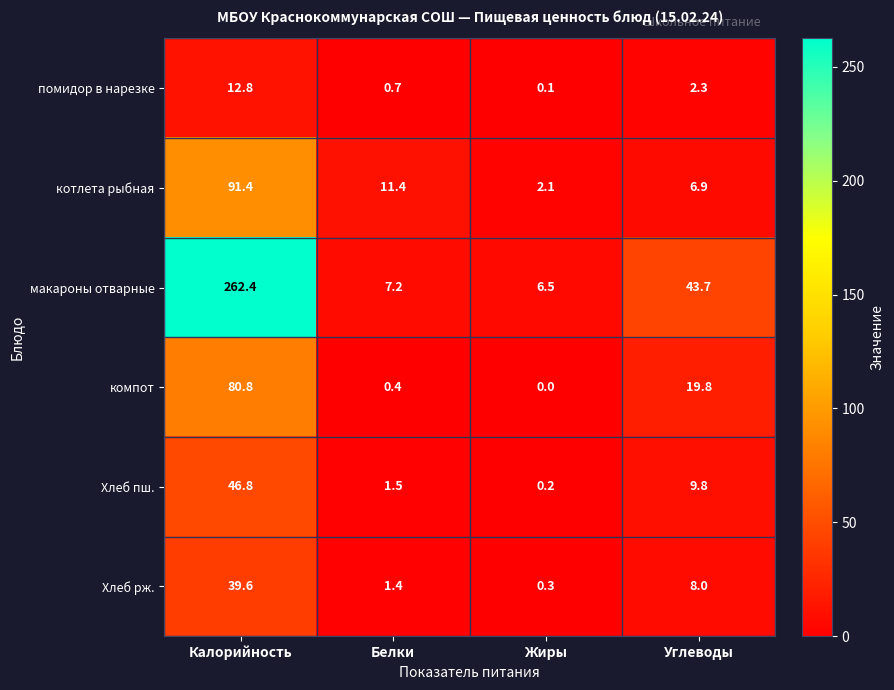

Rank the series at Калорийность from highest to lowest value.

макароны отварные, котлета рыбная, компот, Хлеб пш., Хлеб рж., помидор в нарезке